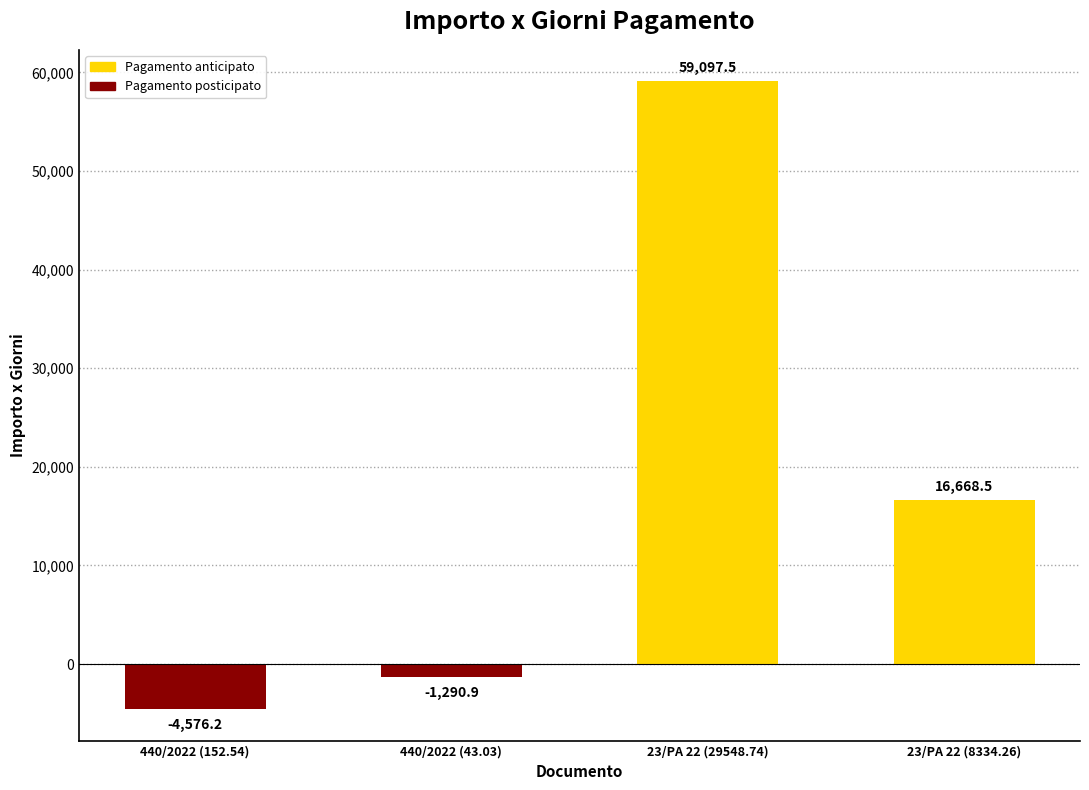

Does the chart contain stacked bars?

No